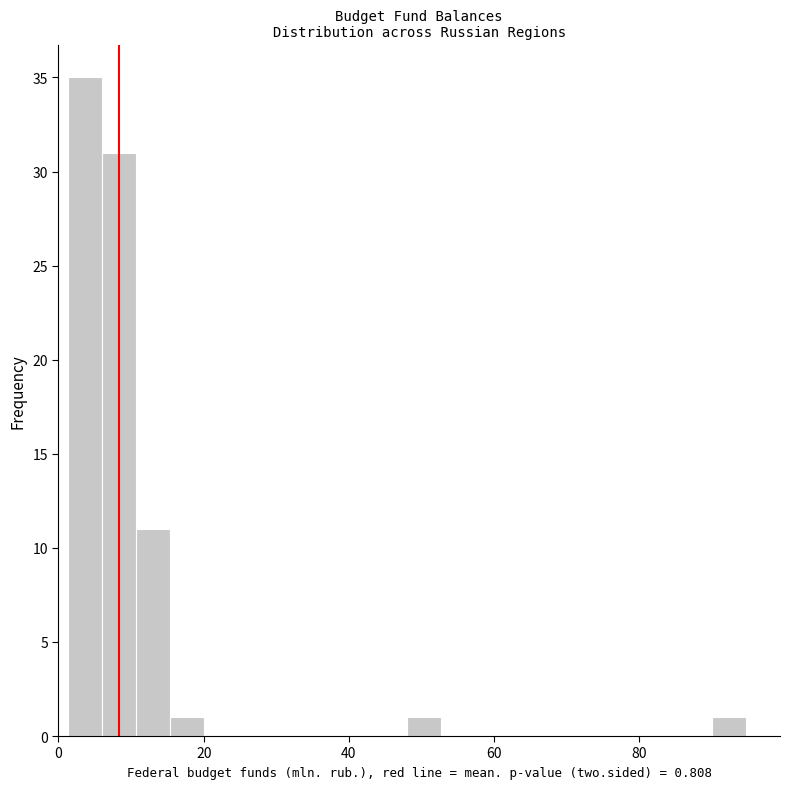

Around what value on the x-axis is the tallest bar? Give the approximate position of its centre, as read against the axis.

4